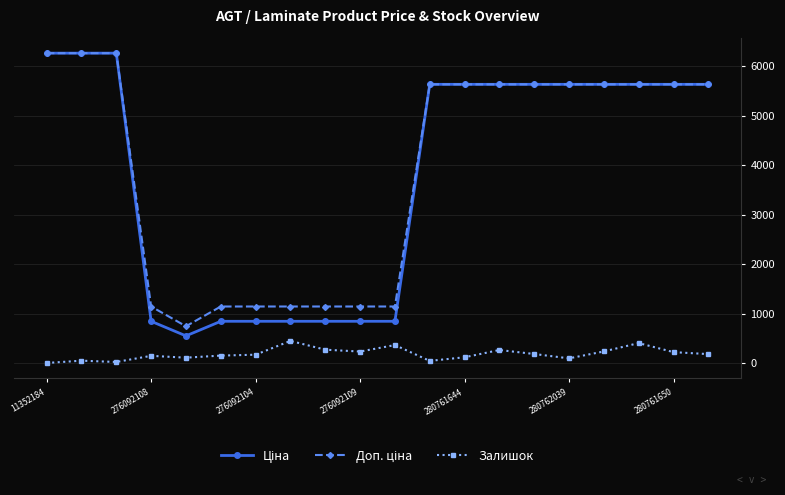

What is the highest value of the Залишок series?

446.0